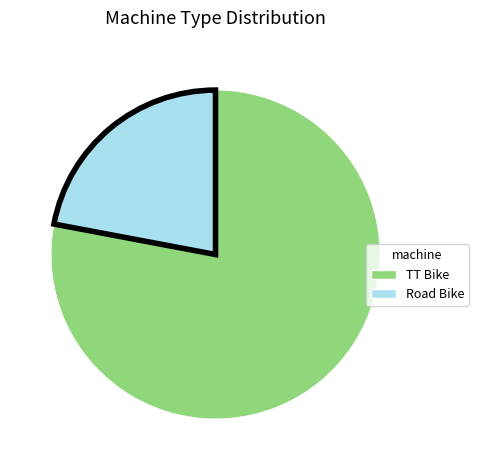

Rank the categories by value from highest to lowest.

TT Bike, Road Bike